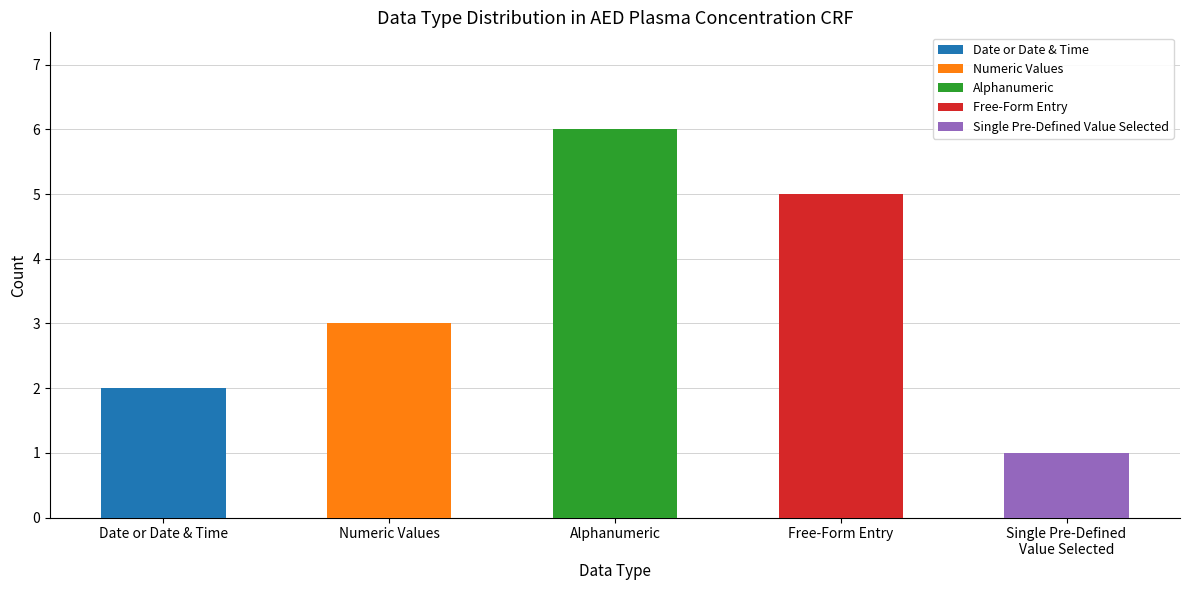

Rank the series by their maximum value, from highest to lowest.

Alphanumeric, Free-Form Entry, Numeric Values, Date or Date & Time, Single Pre-Defined Value Selected